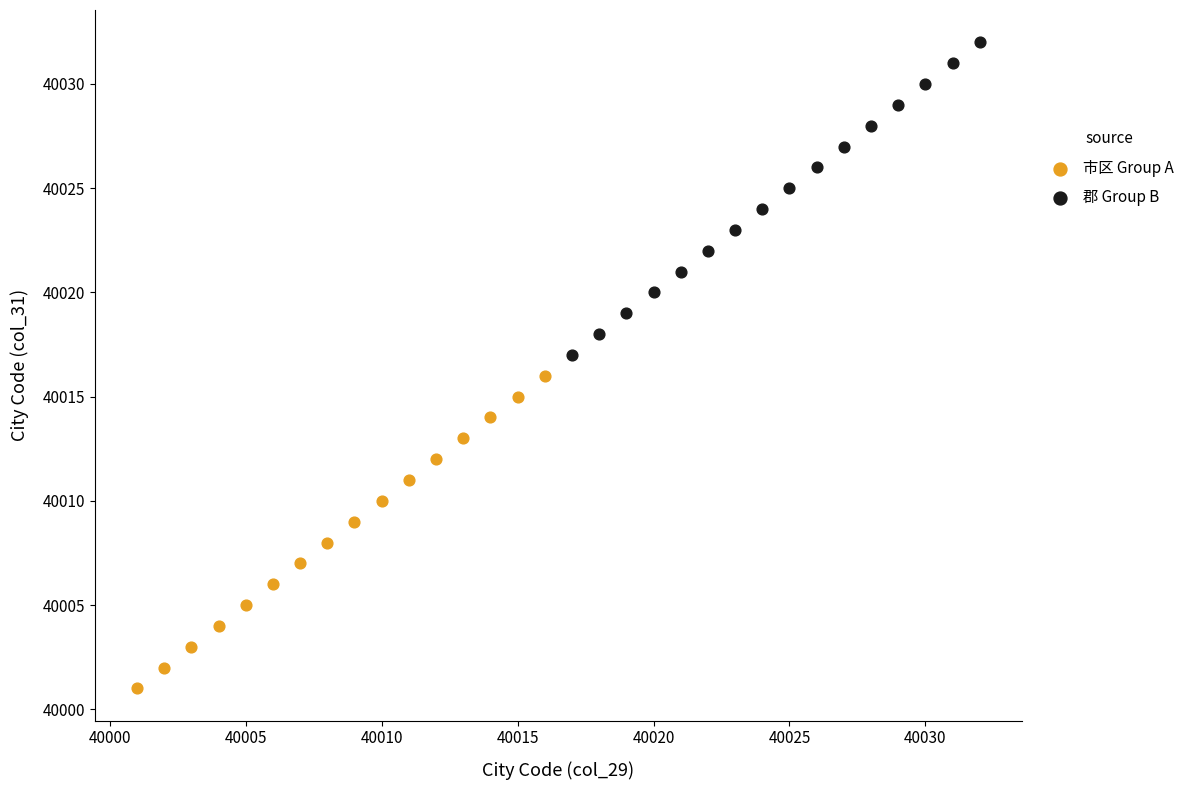

Which series contains the highest Y value?

郡 Group B